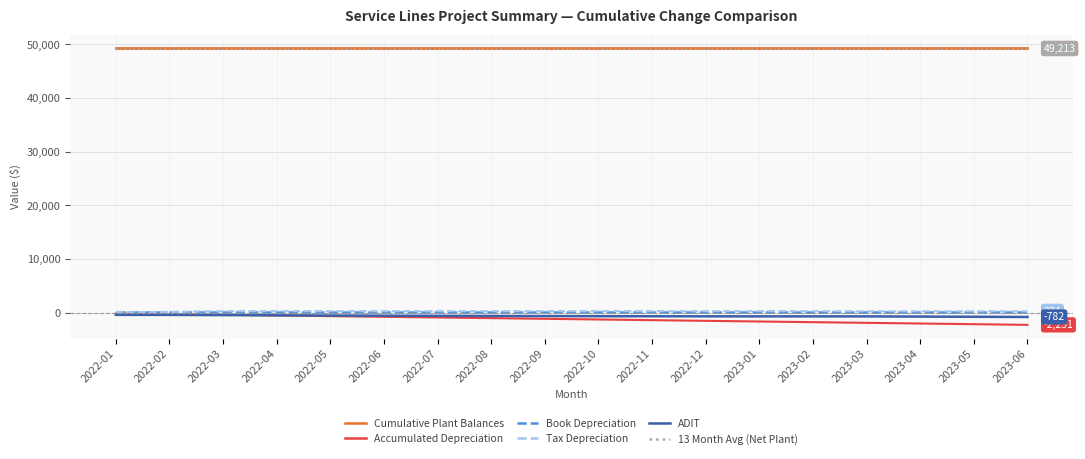

Is the value of Accumulated Depreciation at 2022-12 greater than the value of Cumulative Plant Balances at 2022-10?

No